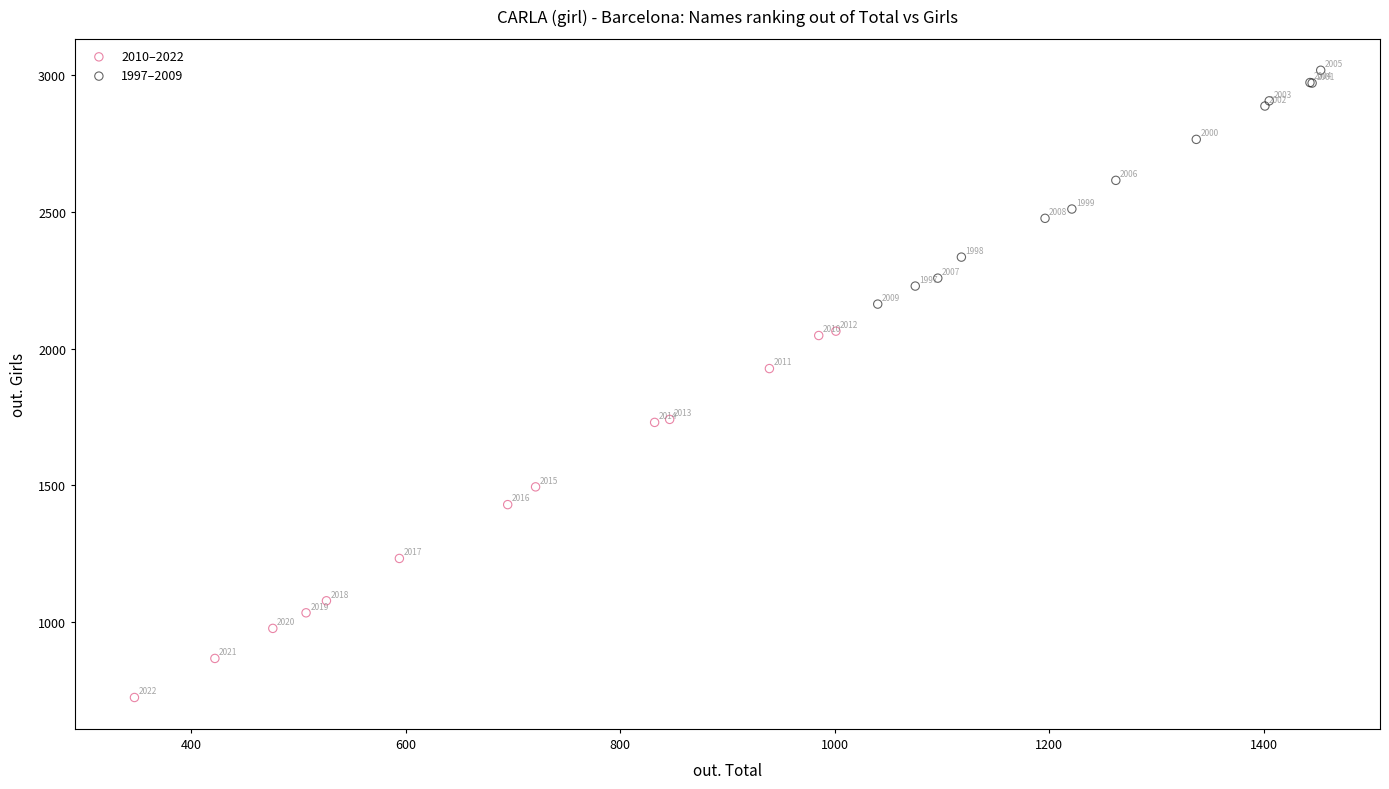

Which series contains the highest Y value?

1997–2009